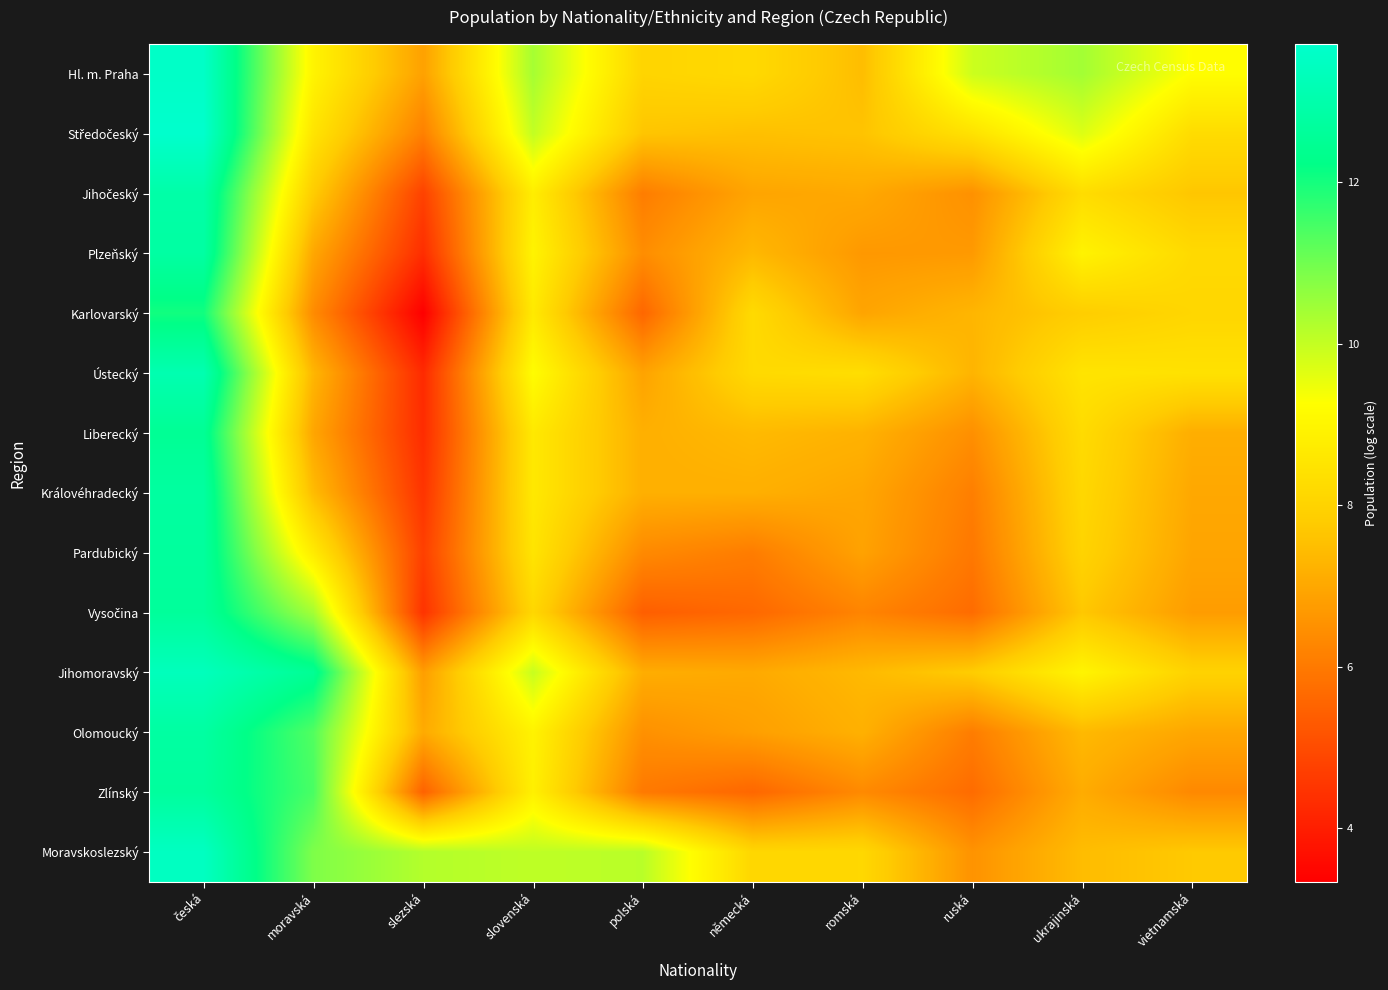

Which series has the widest spread of values?

Ústecký